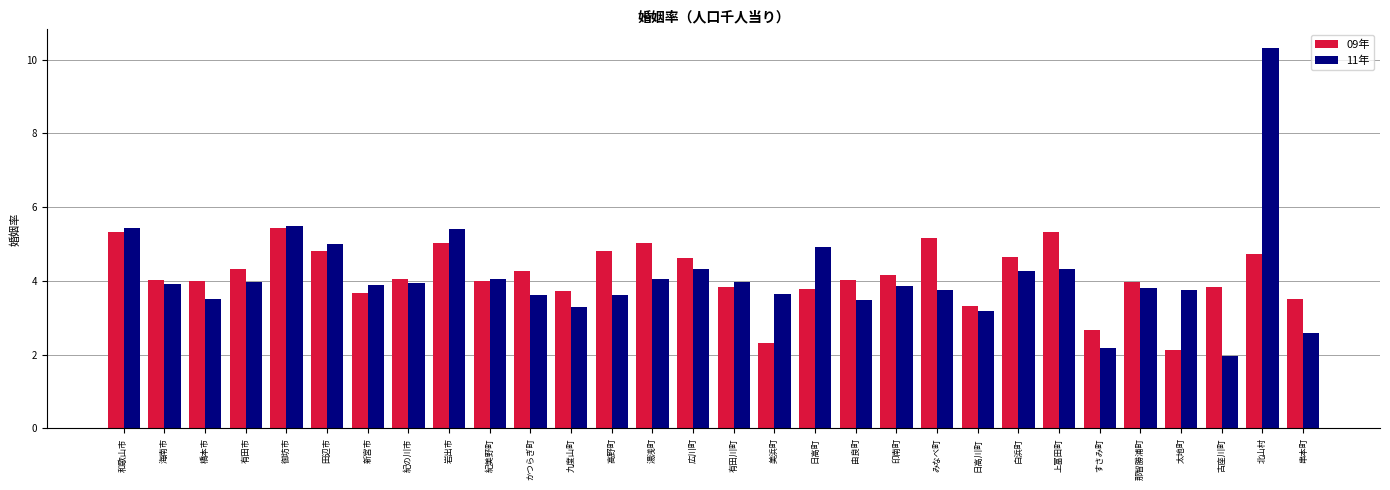

What is the difference between the 11年 values at 那智勝浦町 and 白浜町?

0.5